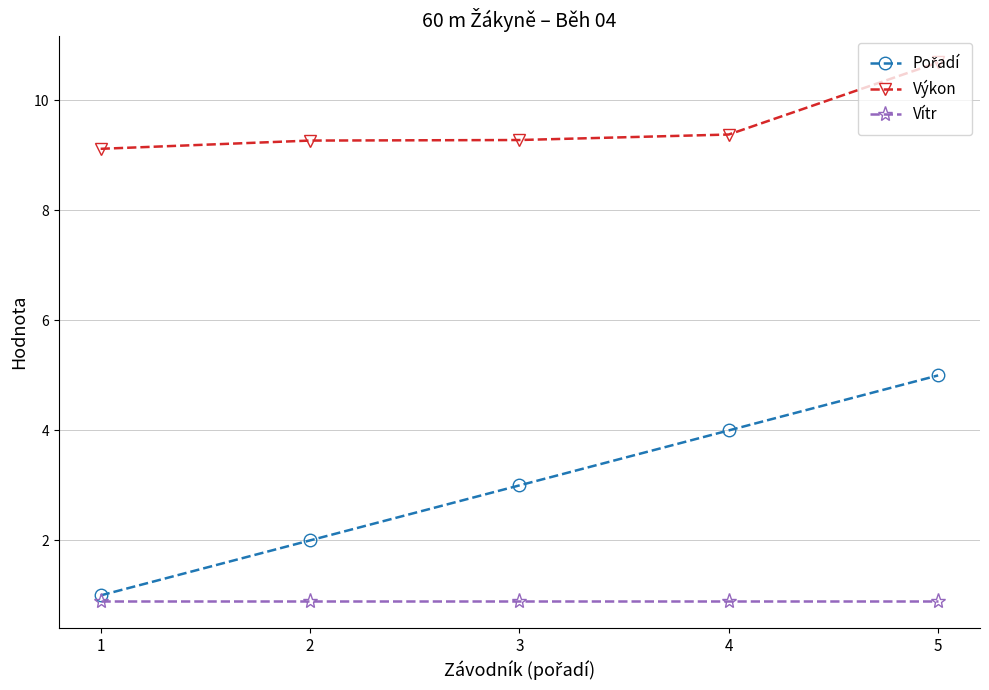

The value of Výkon at 1 is 5.1. True or false?

False